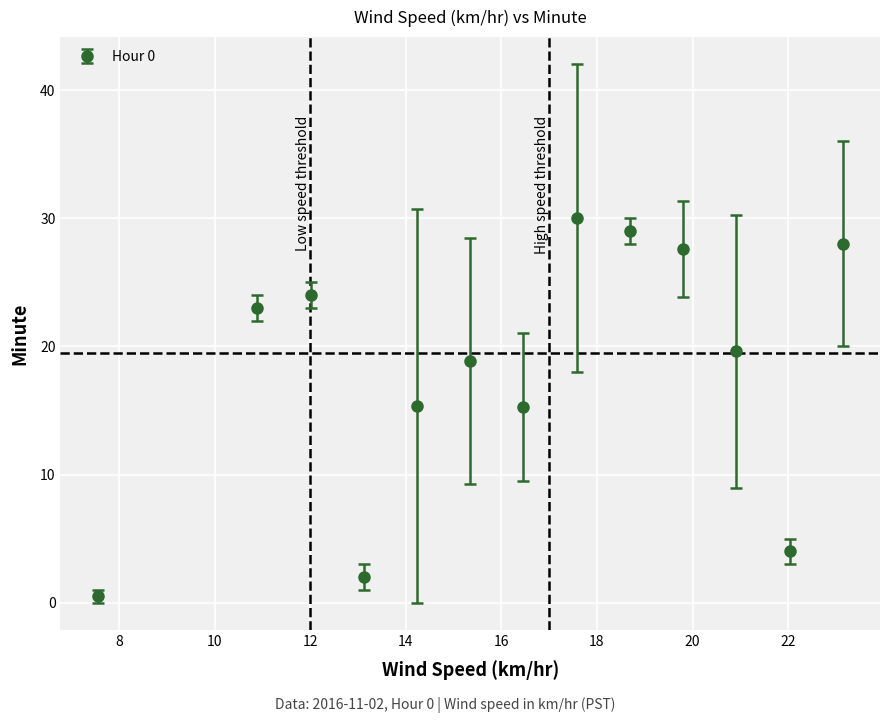

What is the difference between the second highest and minimum values?

28.5